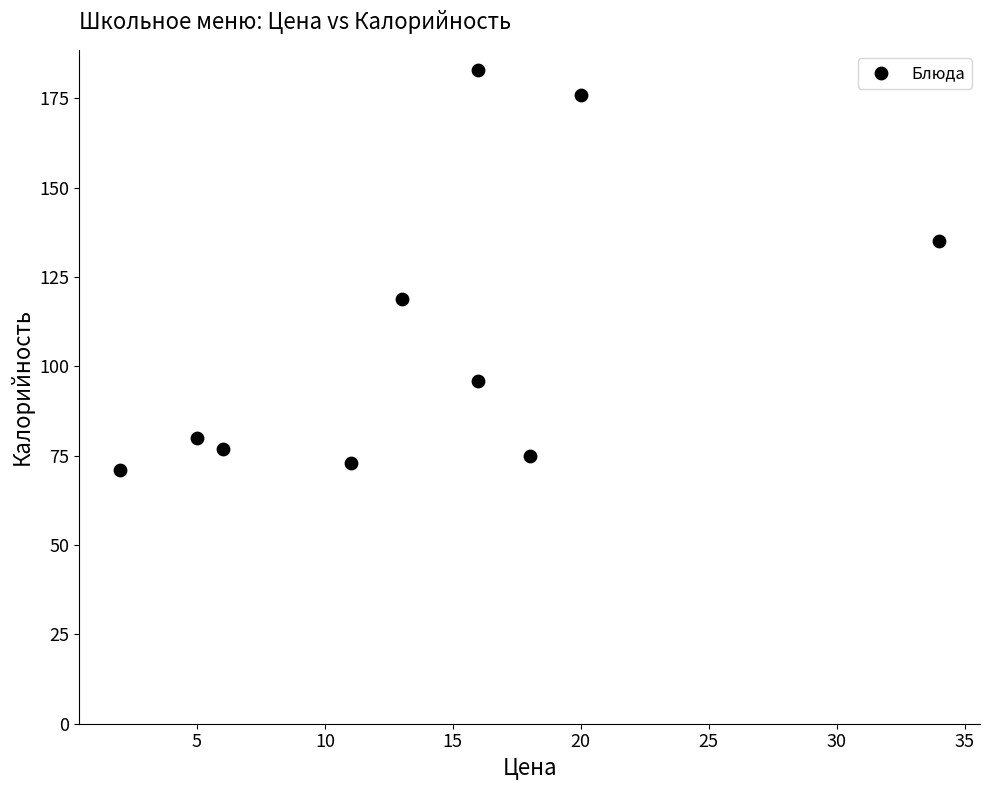

What is the average X value?

14